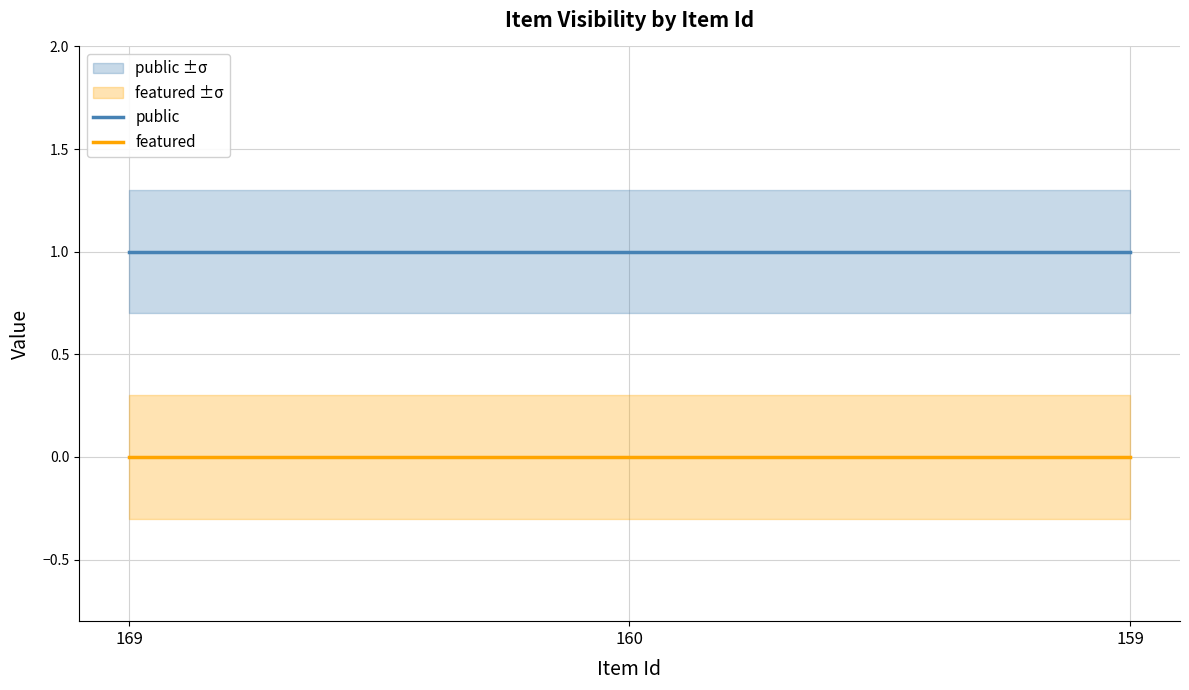

Rank the series by their maximum value, from lowest to highest.

featured, public